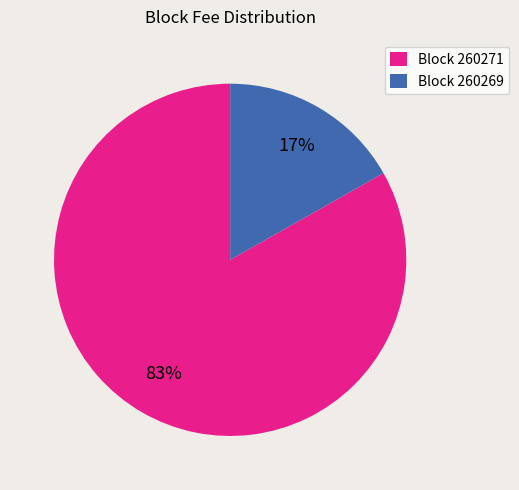

True or false: Block 260271 accounts for 74% of the total.

False